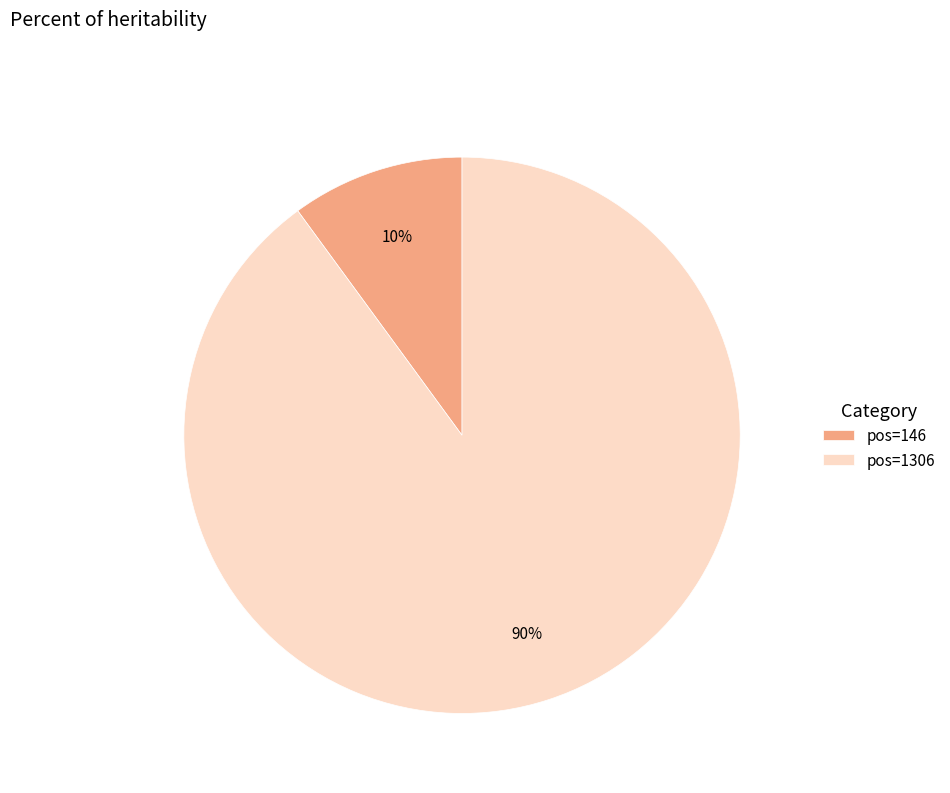

Do pos=146 and pos=1306 together represent more than half of the pie?

Yes